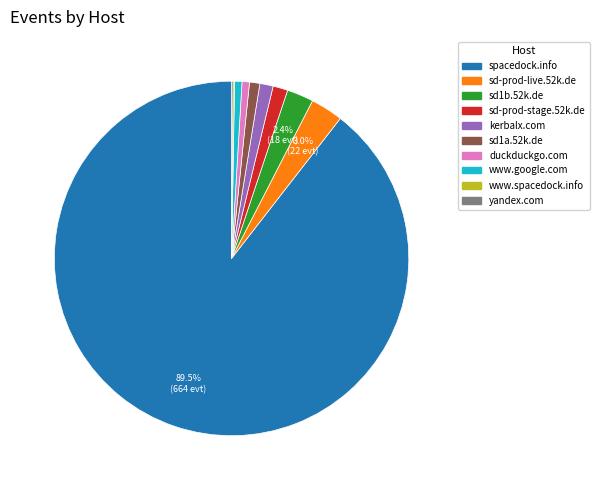

What is the ratio of the value at spacedock.info to the value at duckduckgo.com?

132.8